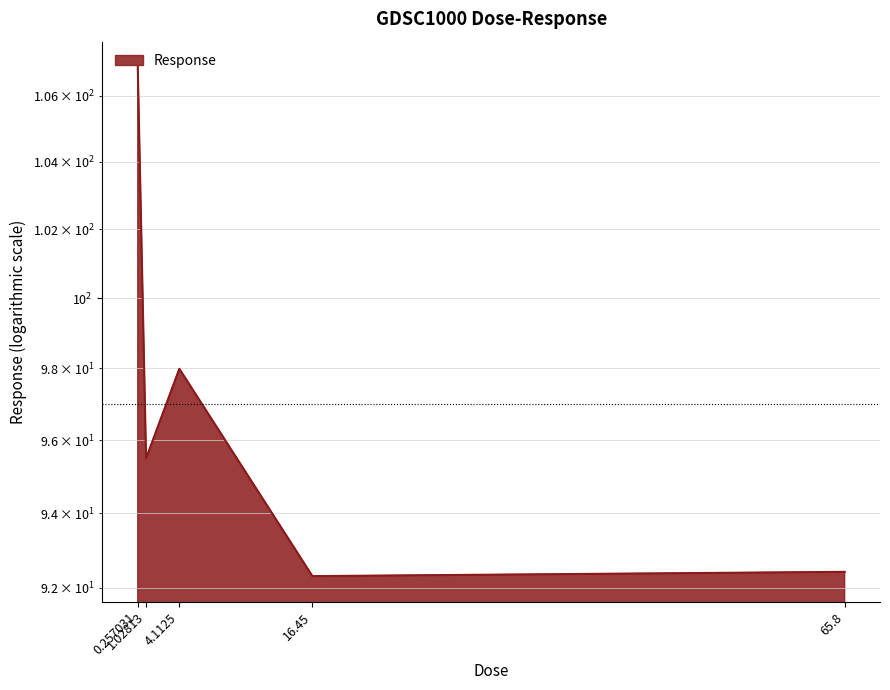

Rank the categories by value from lowest to highest.

16.45, 65.8, 1.02813, 4.1125, 0.257031